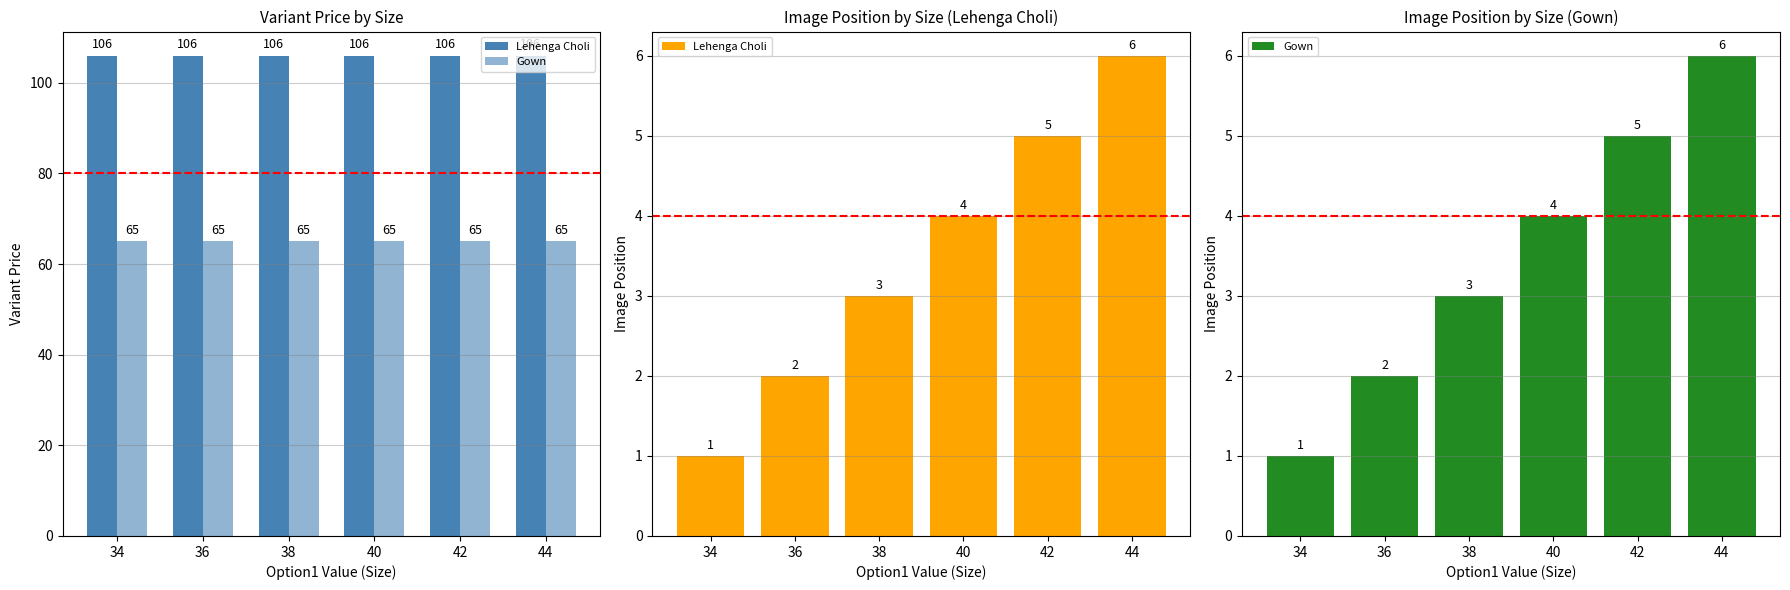

Where is Gown nearest to the value 3?

38